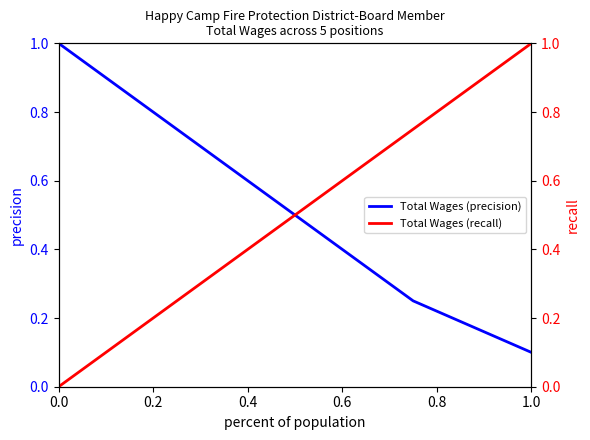

Where is Total Wages (precision) nearest to the value 0?

1.0